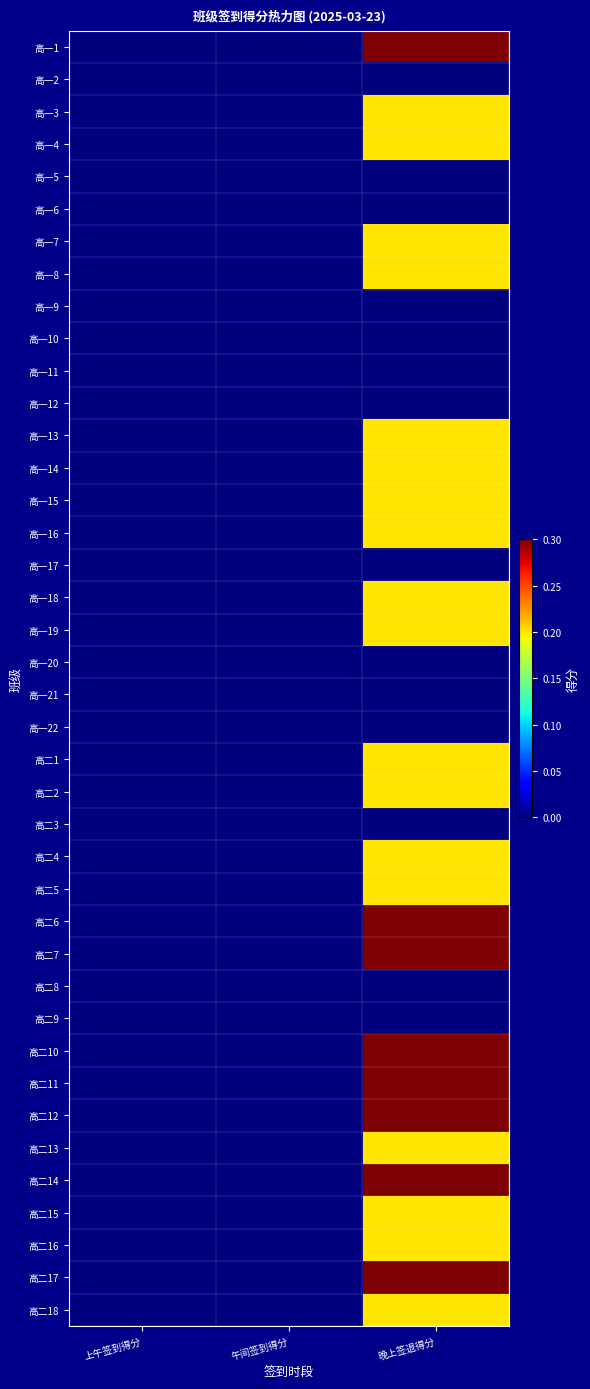

Rank the series at 上午签到得分 from lowest to highest value.

高一1, 高一2, 高一3, 高一4, 高一5, 高一6, 高一7, 高一8, 高一9, 高一10, 高一11, 高一12, 高一13, 高一14, 高一15, 高一16, 高一17, 高一18, 高一19, 高一20, 高一21, 高一22, 高二1, 高二2, 高二3, 高二4, 高二5, 高二6, 高二7, 高二8, 高二9, 高二10, 高二11, 高二12, 高二13, 高二14, 高二15, 高二16, 高二17, 高二18